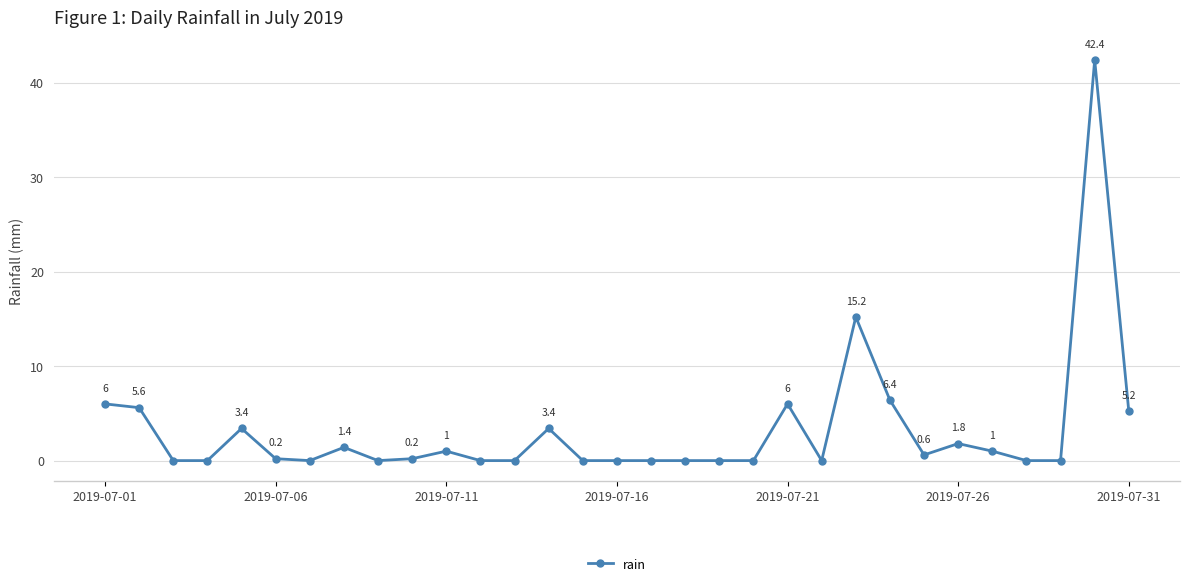

Count the number of categories in the chart.

31